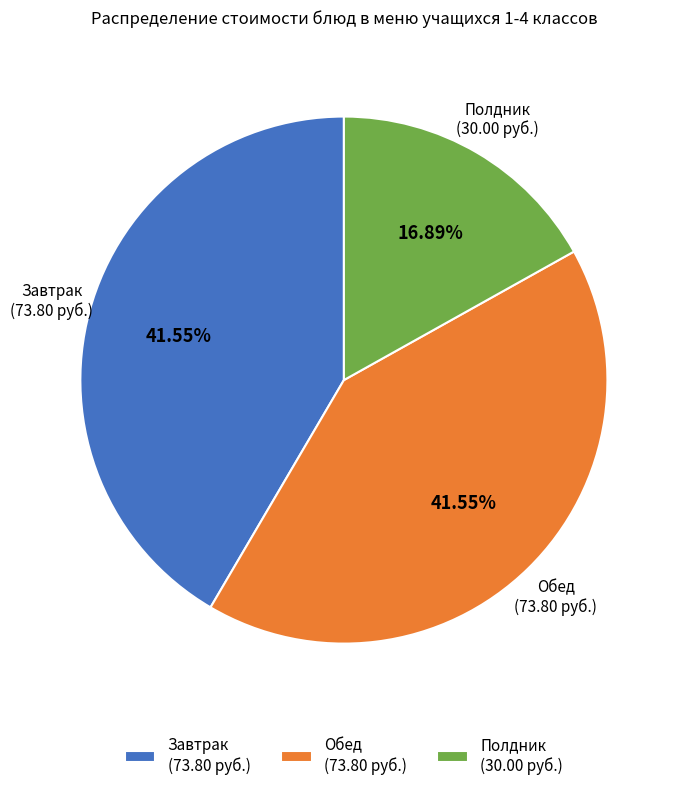

How many slices are in this pie chart?

3